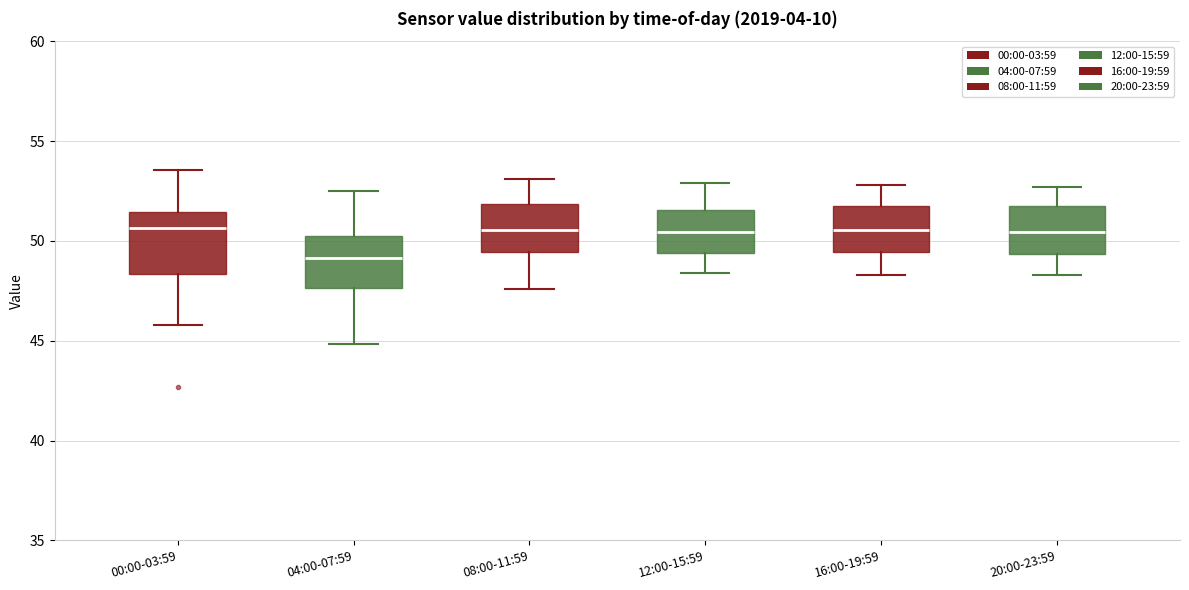

Where is the upper edge of the box for 20:00-23:59 on the y-axis? The values are not printed on the chart, so give them approximately, as read against the axis.

52.0